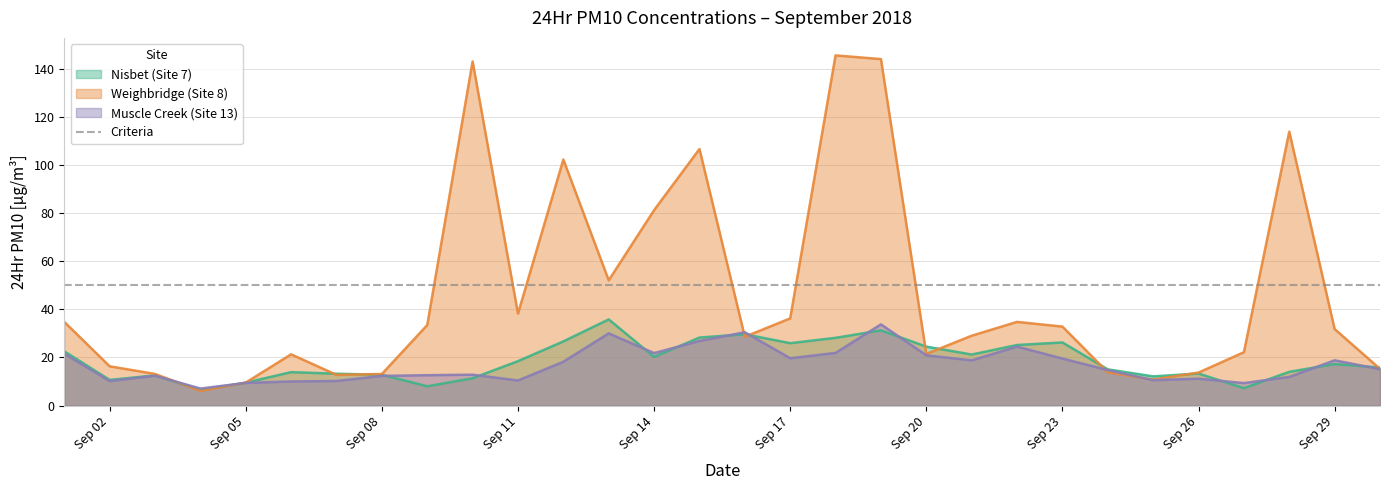

Which series has the widest spread of values?

Weighbridge (Site 8)